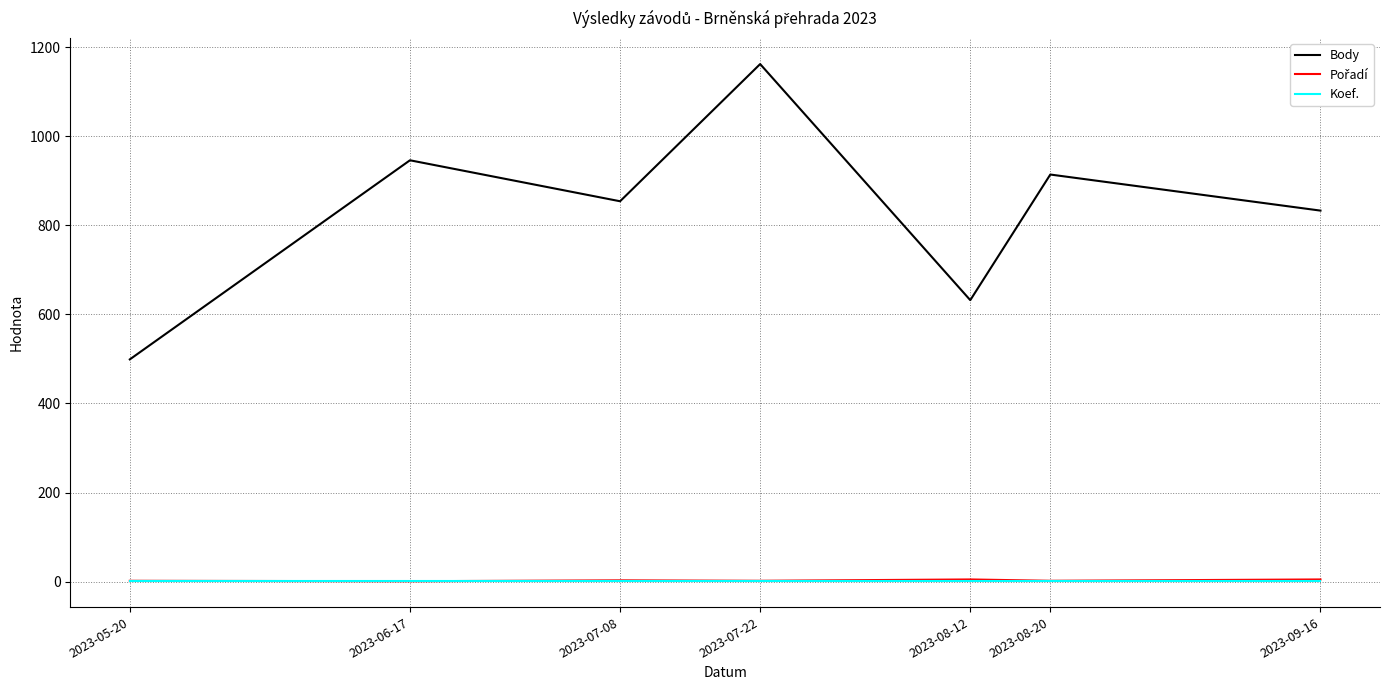

True or false: Koef. and Body intersect in this chart.

False